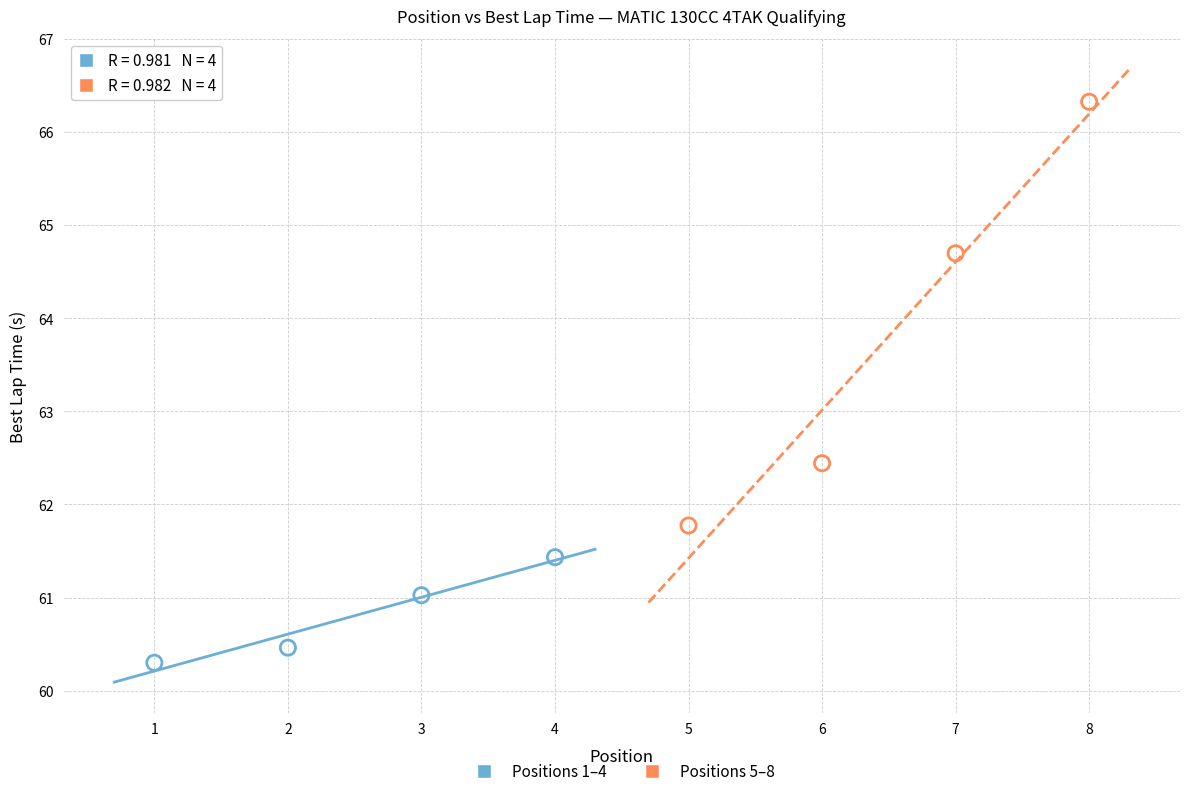

Which series reaches the maximum Y coordinate?

Positions 5–8